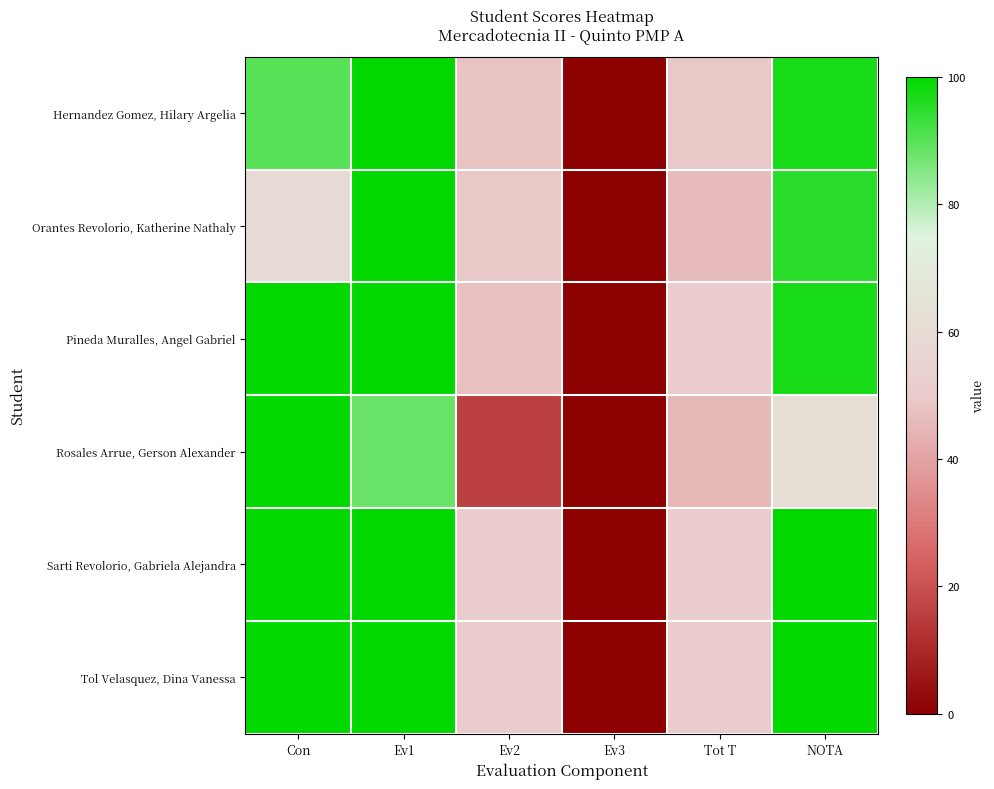

Which series changed the most between Con and NOTA?

Rosales Arrue, Gerson Alexander